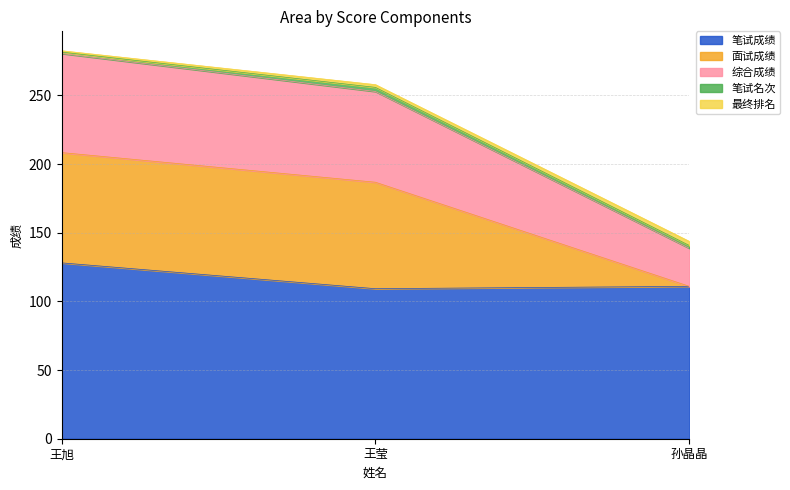

What is the highest value of the 笔试成绩 series?

128.1